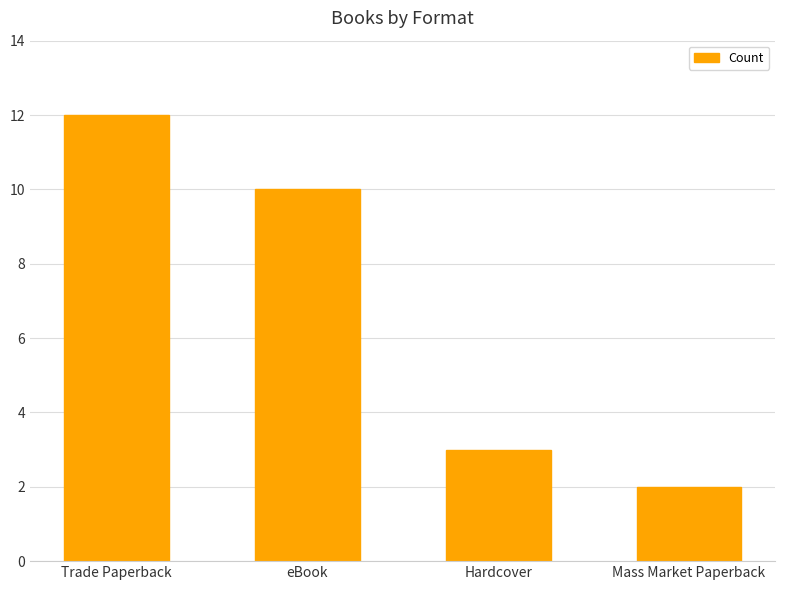

What is the label of the 2nd bar from the left?

eBook